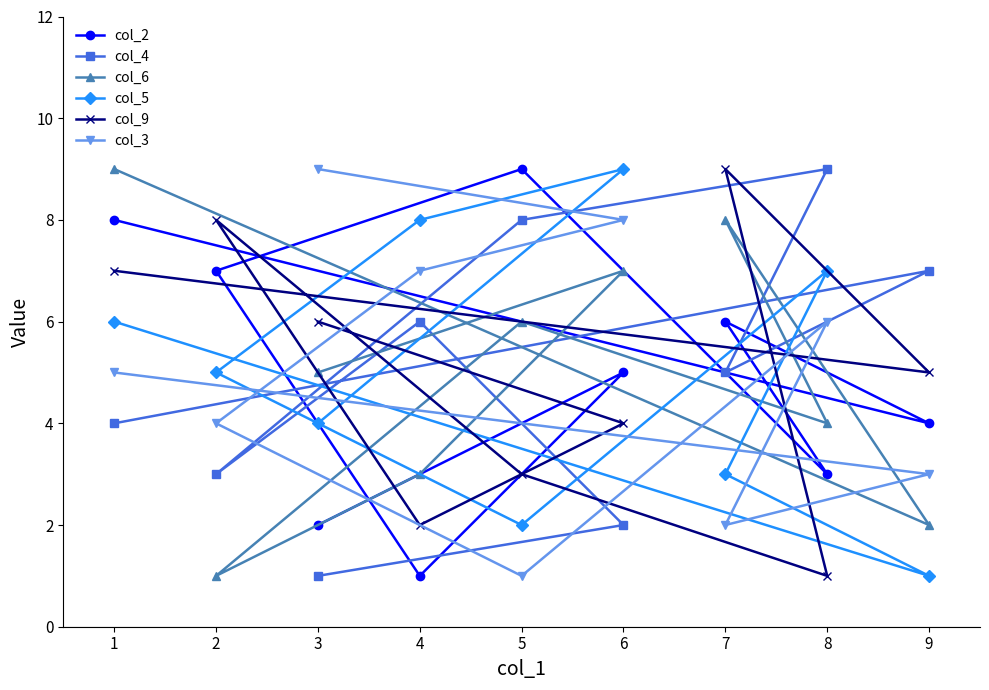

How many lines are shown in the chart?

6